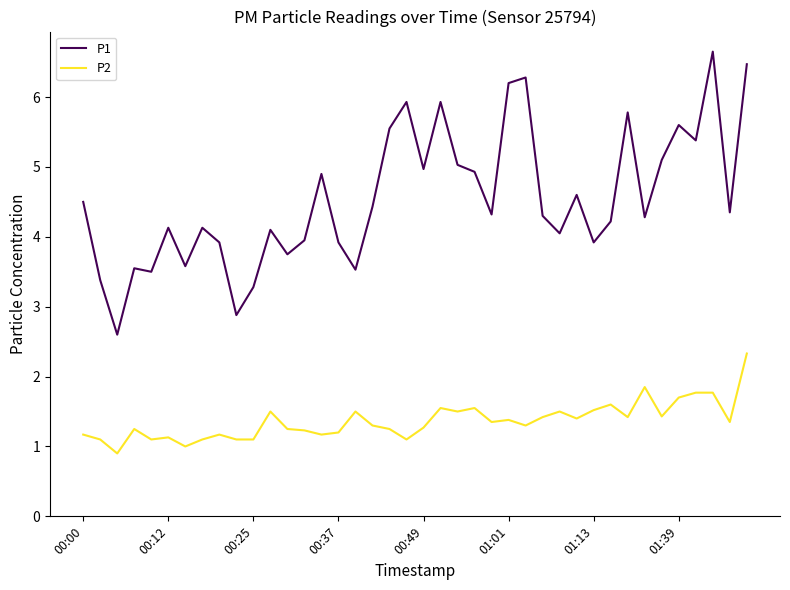

Rank the series by their average value, from highest to lowest.

P1, P2